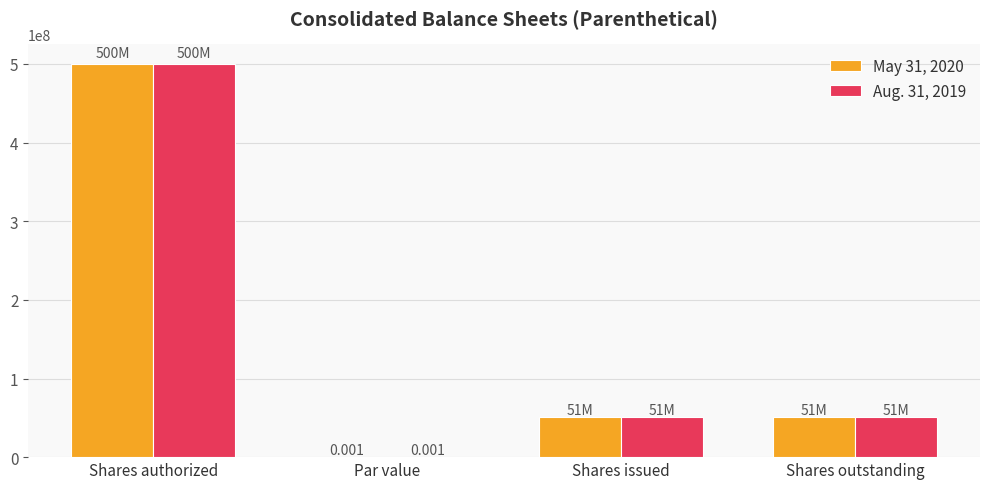

Are the bars grouped side by side (vs. stacked)?

Yes